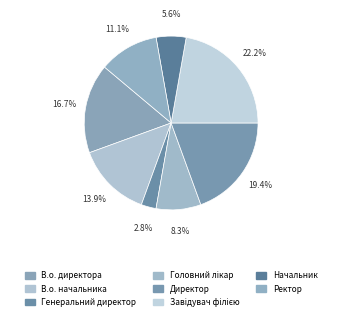

What percentage is the Головний лікар slice, to the nearest percent?

8%